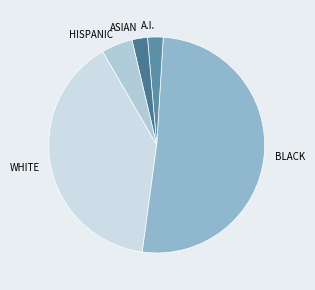

Which has a higher value, HISPANIC or WHITE?

WHITE